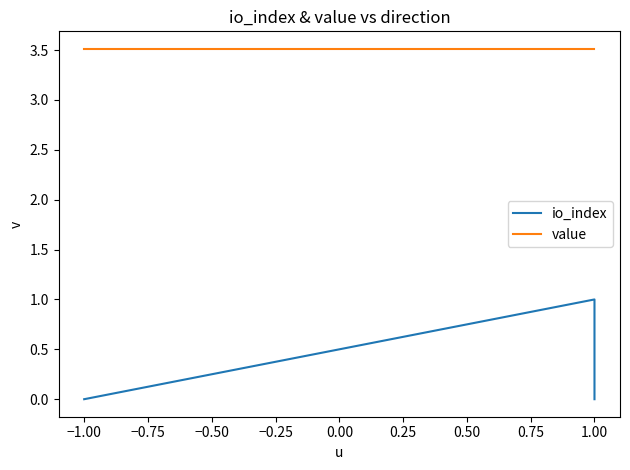

True or false: value and io_index cross at least once.

False